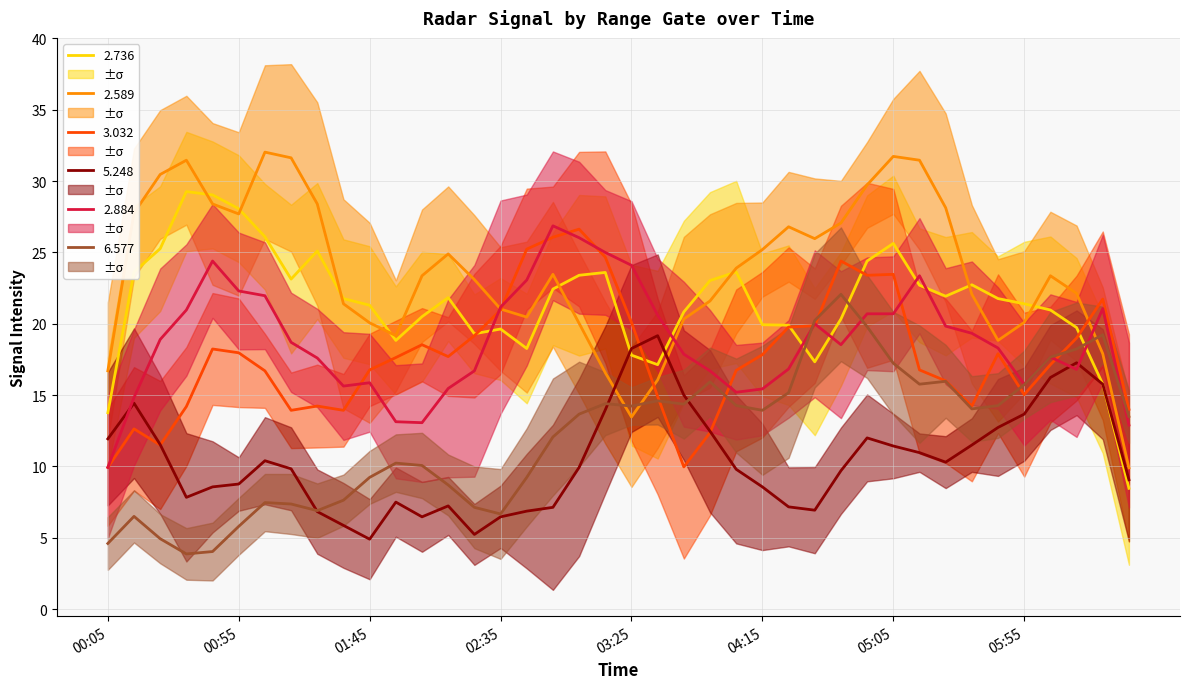

What is the sum of all 2.589 values?

943.9